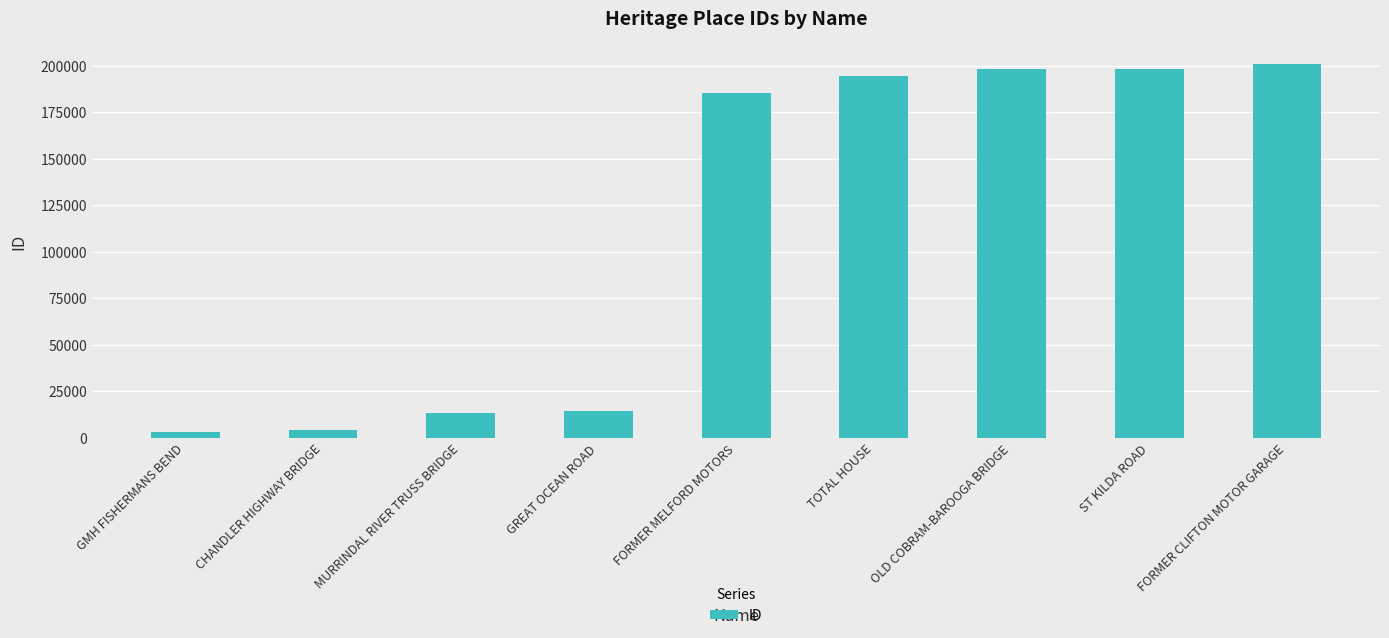

What is the greatest value displayed?

200965